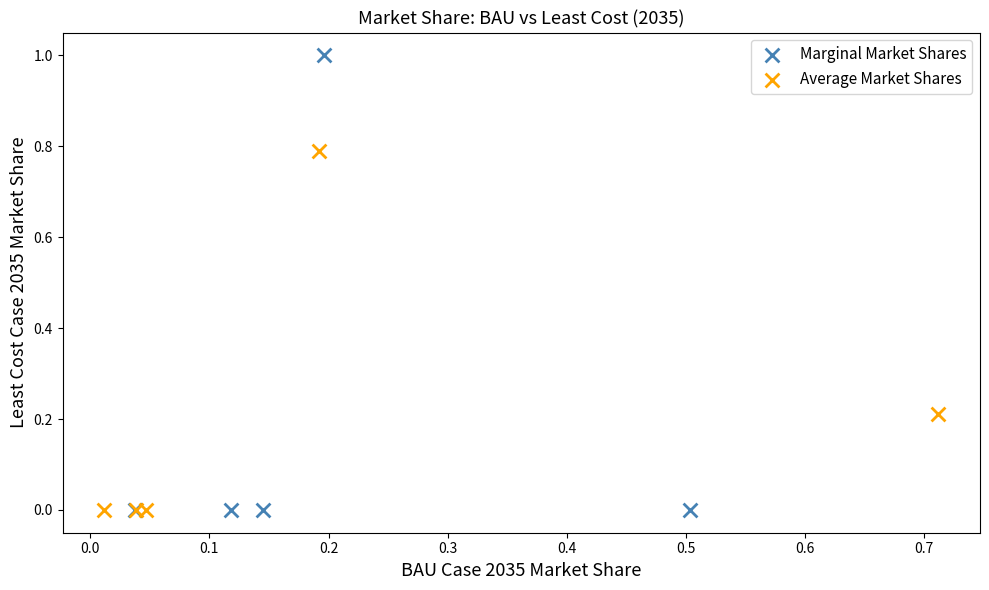

Which series reaches the maximum Y coordinate?

Marginal Market Shares